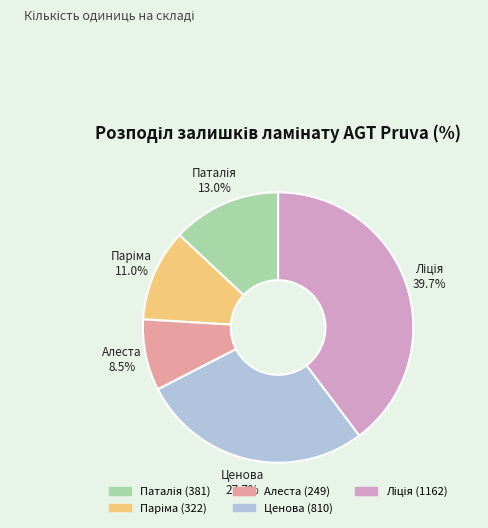

What is the smallest slice in the pie chart?

Алеста